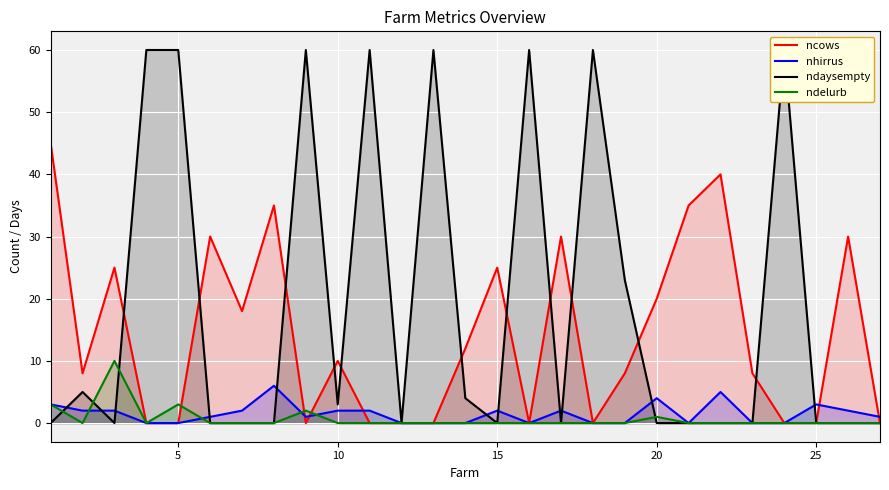

How many intersections are there between ndaysempty and nhirrus?

11